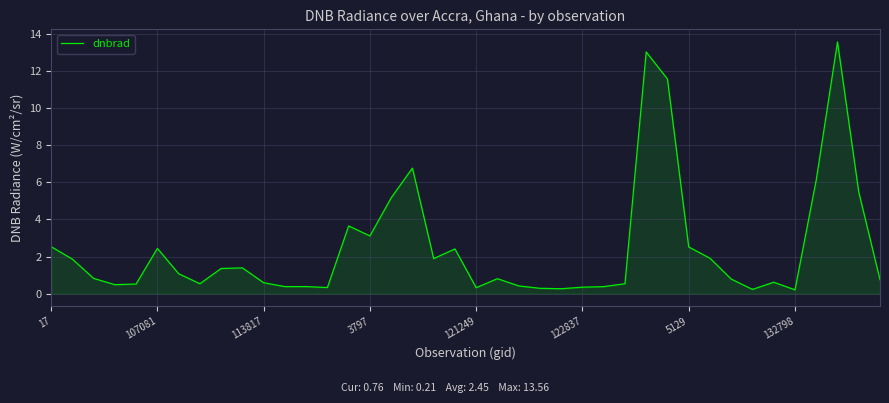

What is the greatest value displayed?

13.6